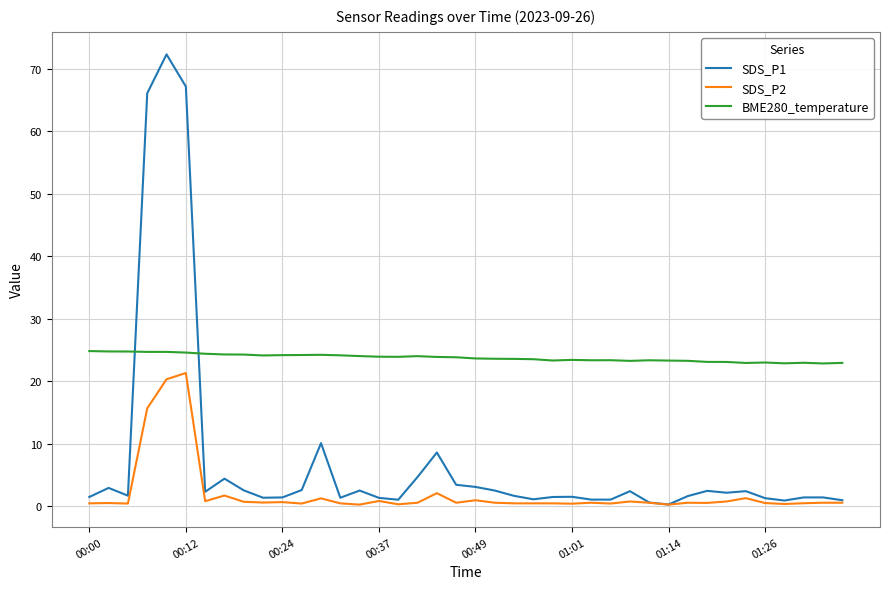

List the series in order of their overall mean, lowest first.

SDS_P2, SDS_P1, BME280_temperature